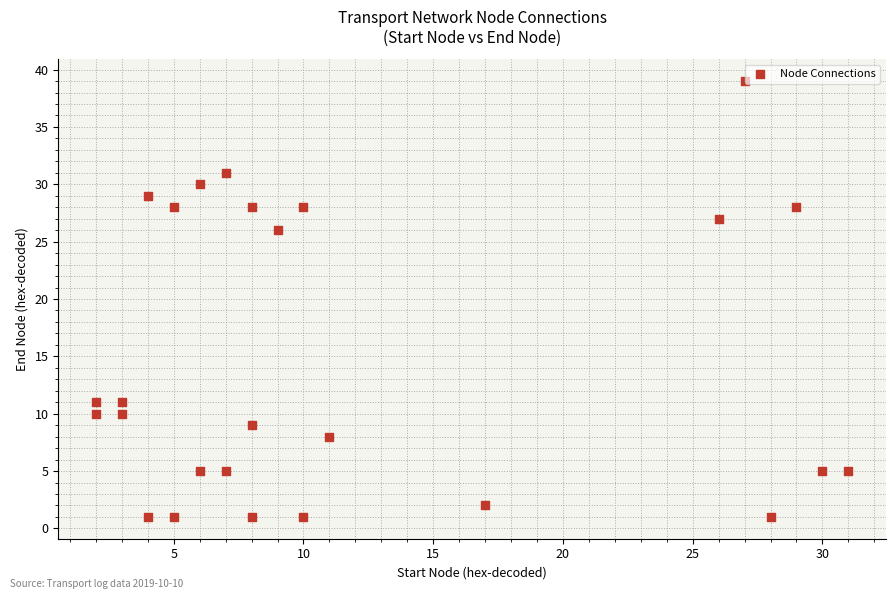

What is the range of X values (max minus min)?

29